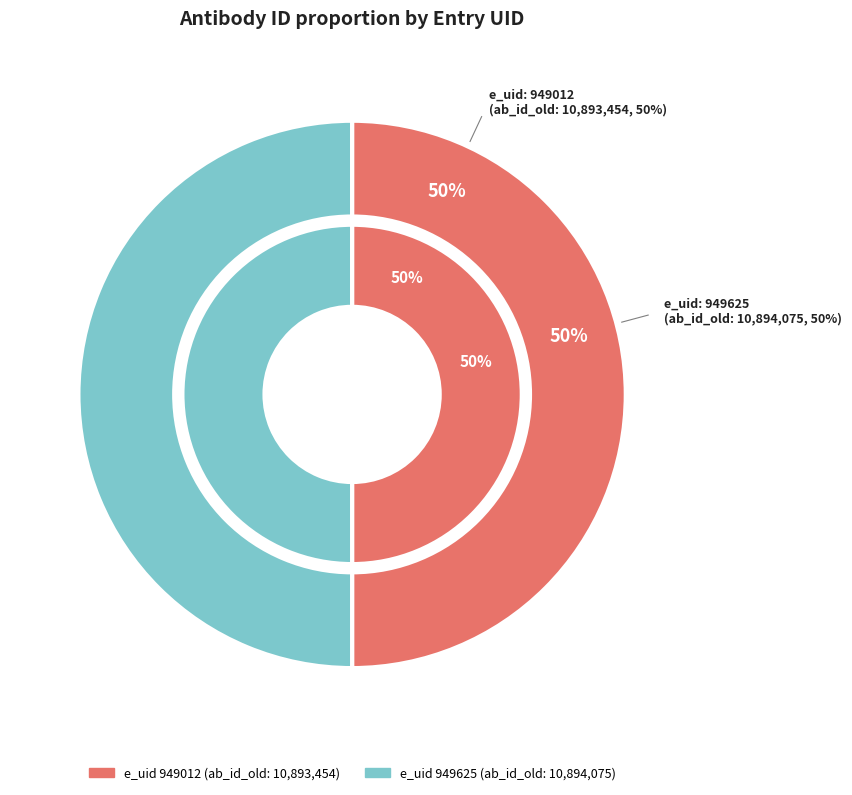

Which slice is the largest?

949625